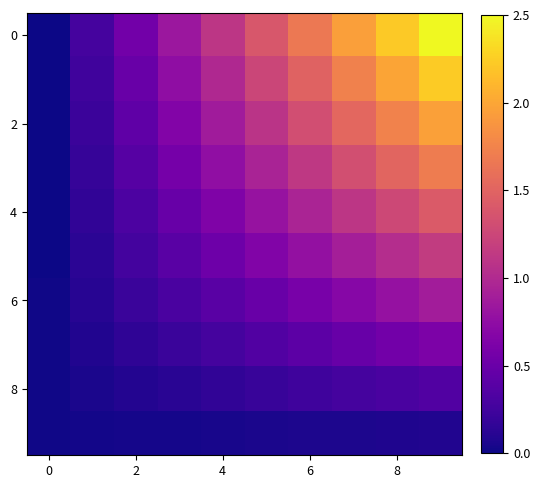

At which category is the sum across all series the highest?

9